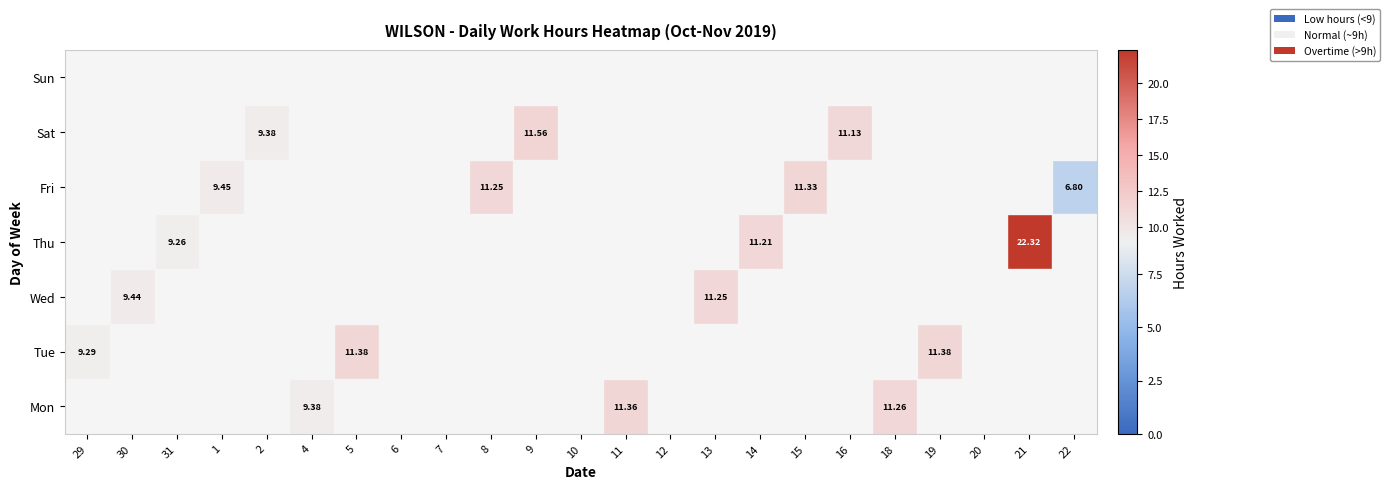

List the labels in order of Mon value, largest first.

11, 18, 4, 29, 30, 31, 1, 2, 5, 6, 7, 8, 9, 10, 12, 13, 14, 15, 16, 19, 20, 21, 22